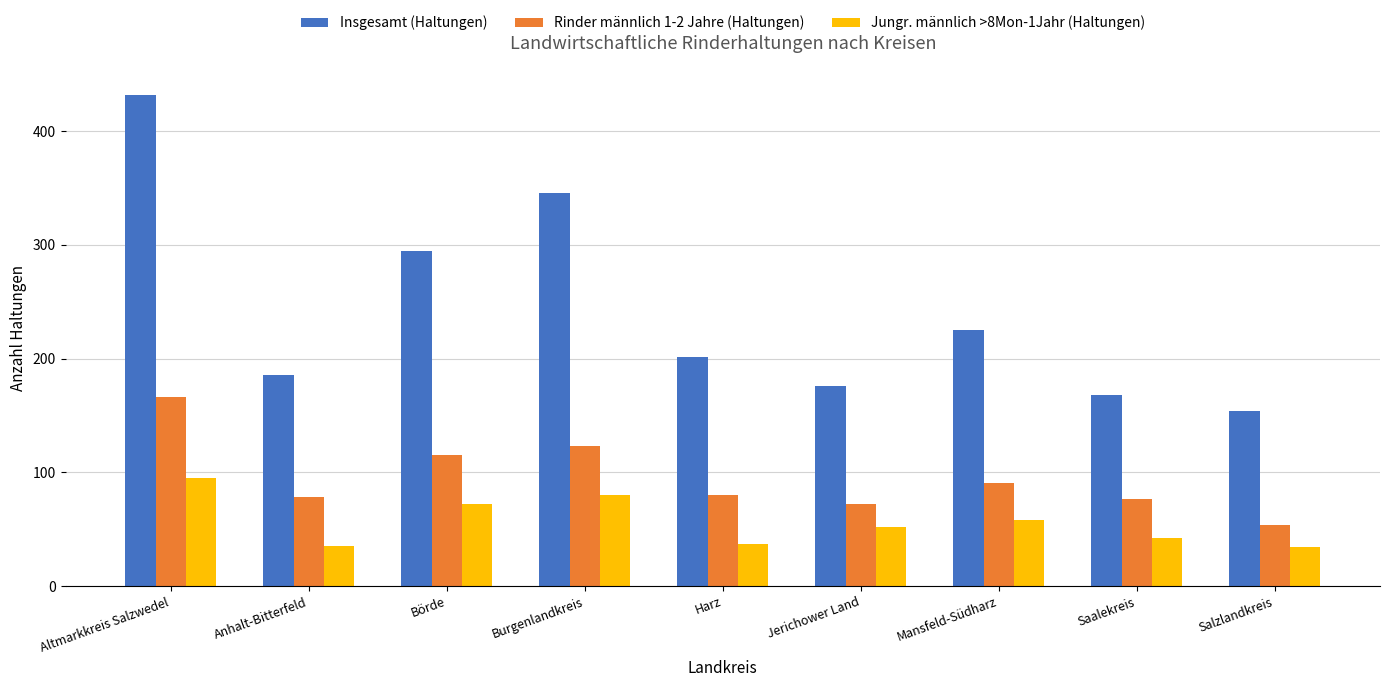

Which series has the largest range (max minus min)?

Insgesamt (Haltungen)